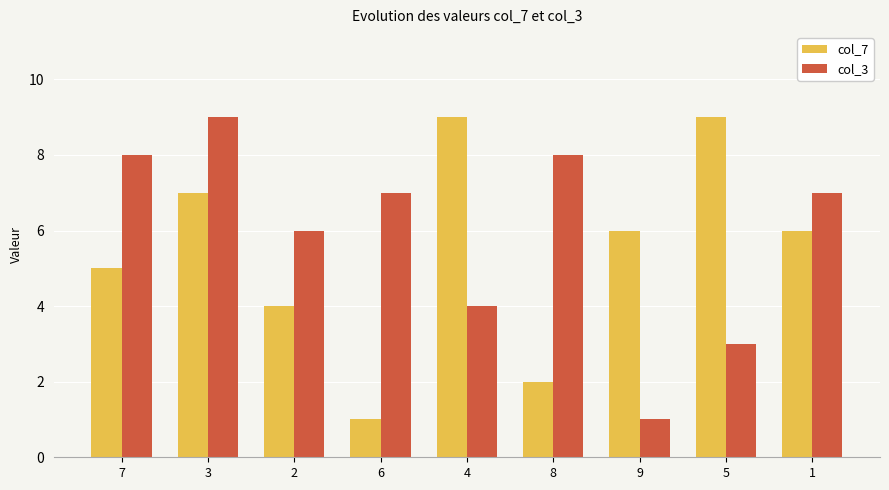

At which category is the sum across all series the highest?

3